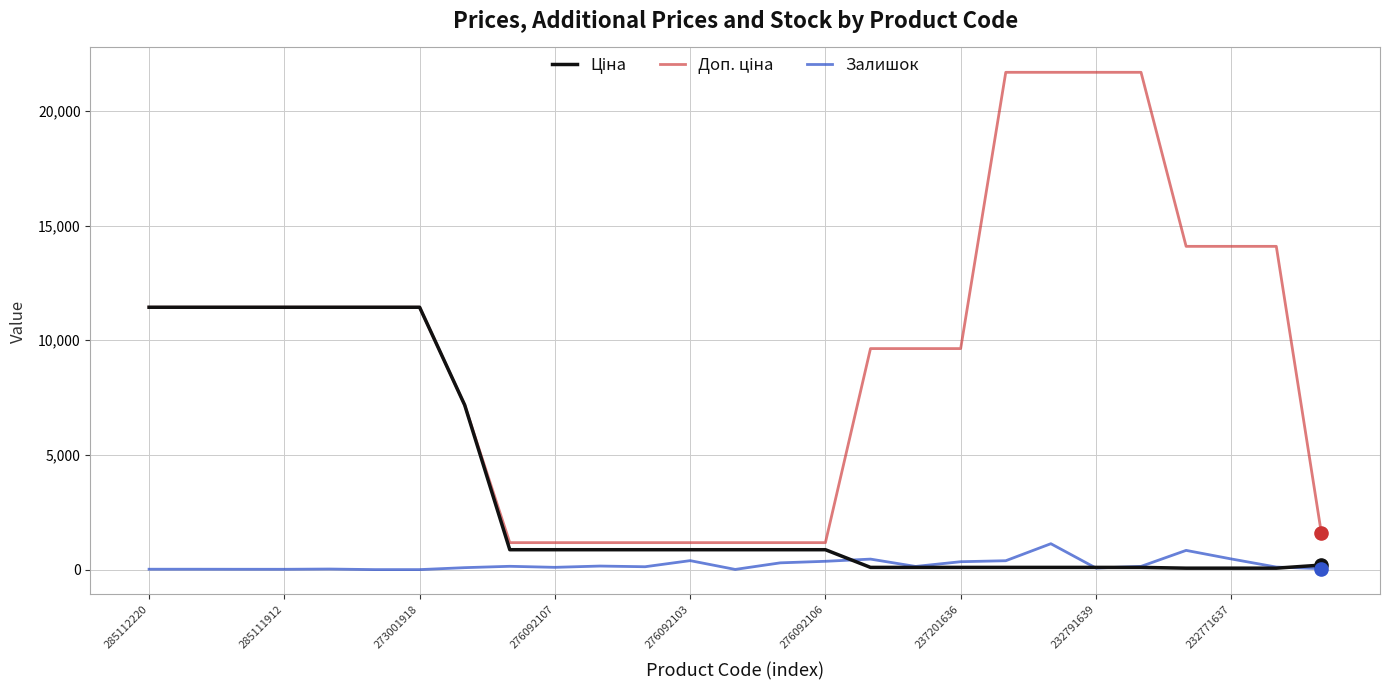

What is the greatest value displayed?

21678.8